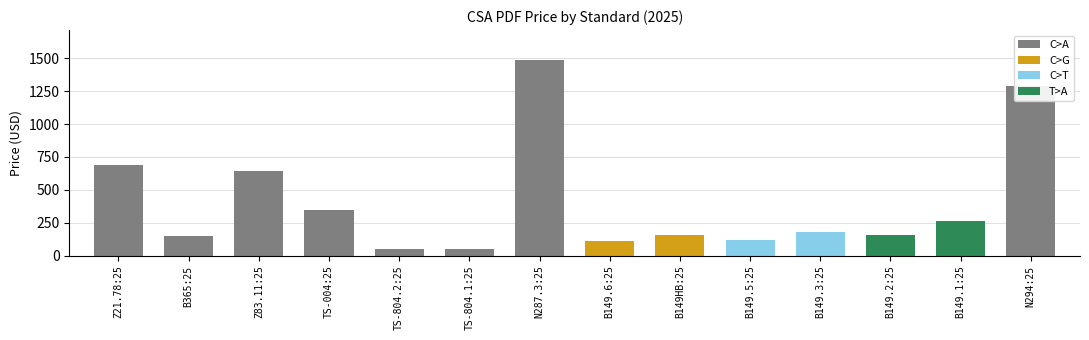

Rank the categories by value from highest to lowest.

N287.3:25, N294:25, Z21.78:25, Z83.11:25, TS-004:25, B149.1:25, B149.3:25, B149HB:25, B149.2:25, B365:25, B149.5:25, B149.6:25, TS-804.2:25, TS-804.1:25